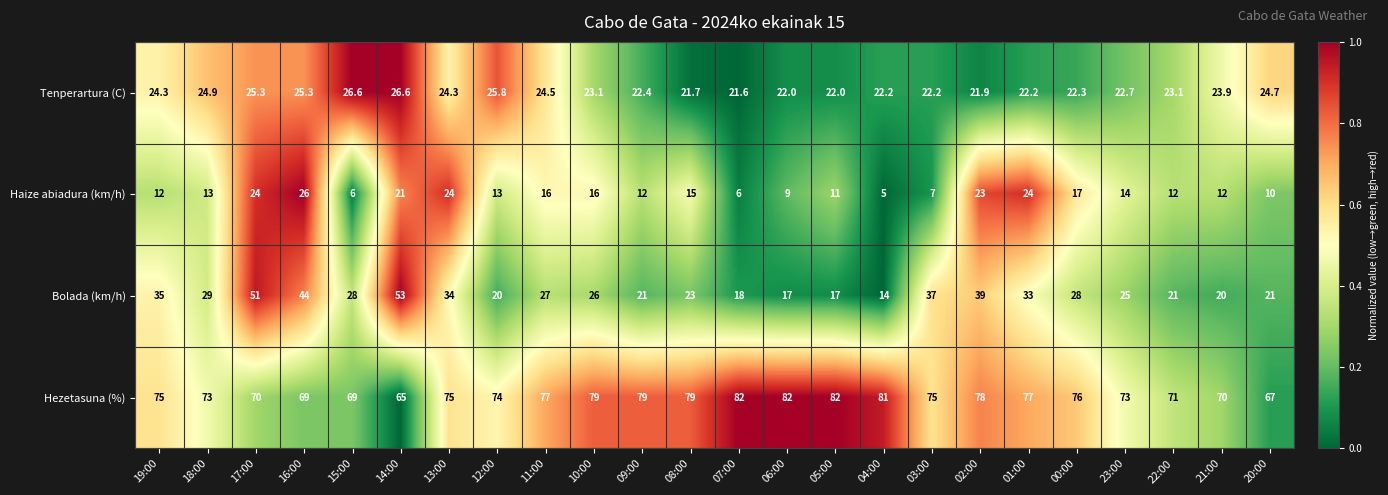

At which category is the sum across all series the highest?

17:00